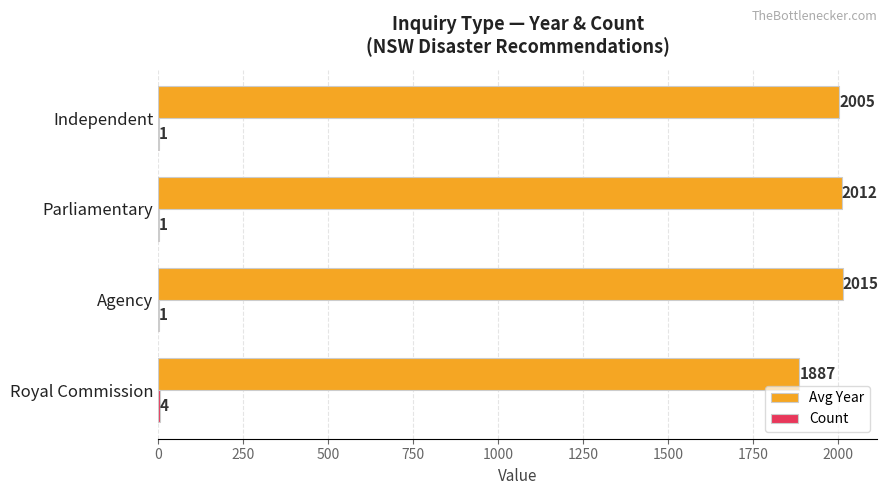

How many categories are shown in the chart?

4